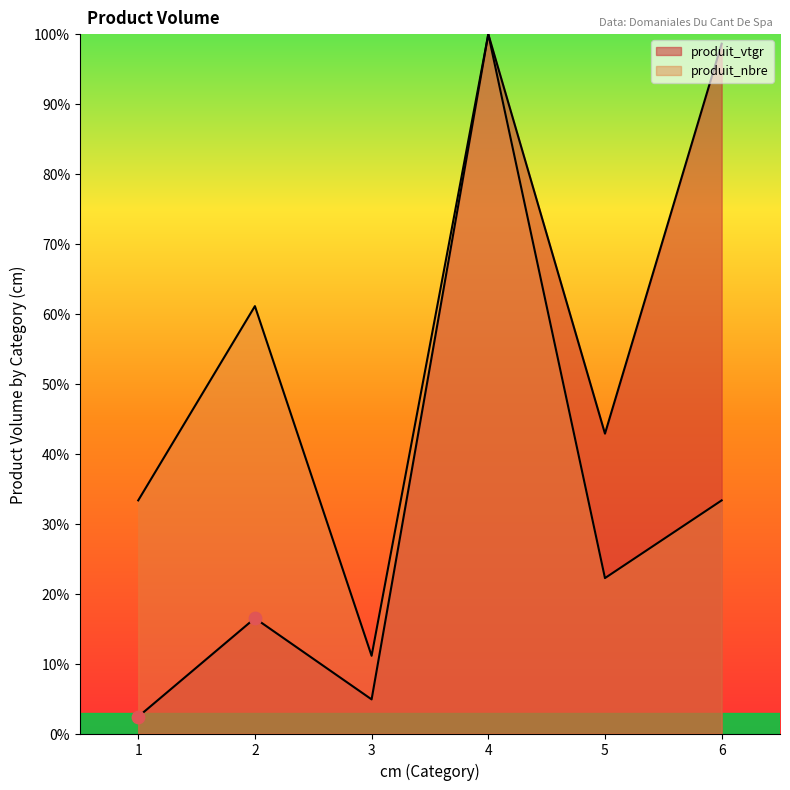

What are all the series names shown in the legend?

produit_vtgr, produit_nbre